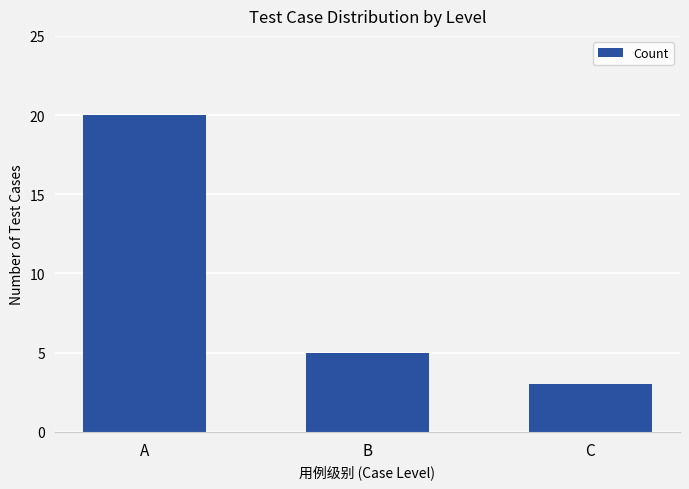

Rank the categories by value from highest to lowest.

A, B, C